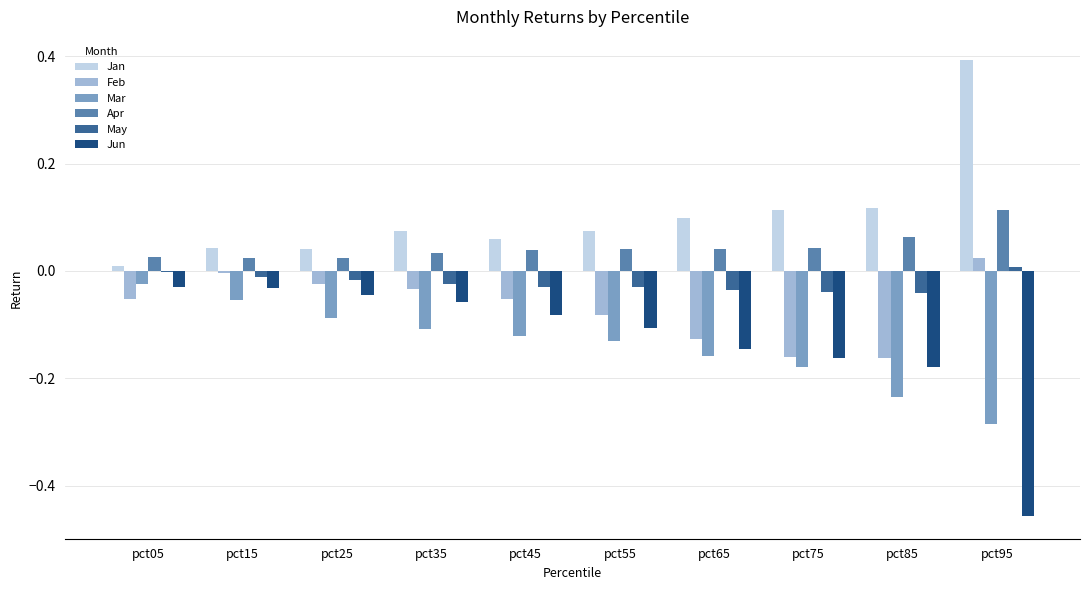

True or false: Mar has a value of -0.1 at pct25.

True